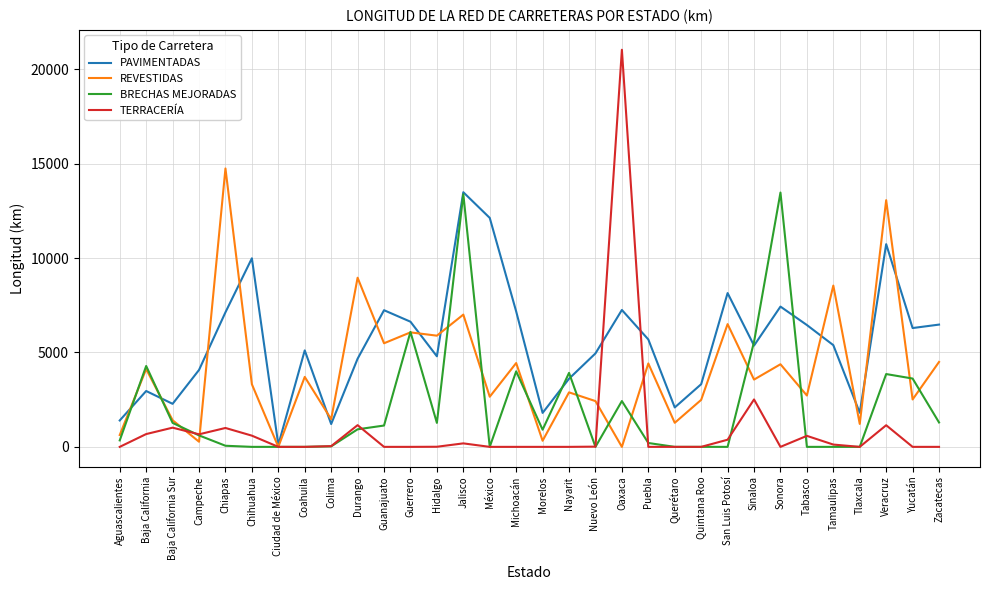

Where does the REVESTIDAS series first go above 3564?

Baja California